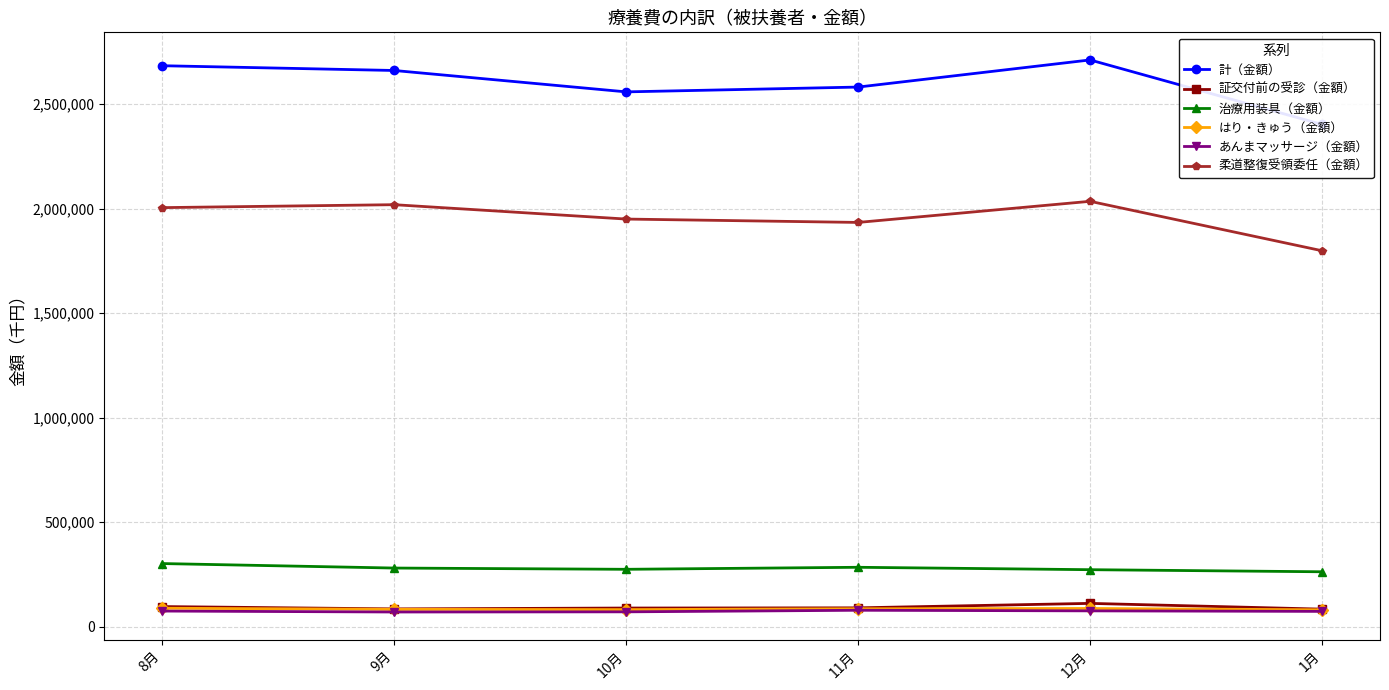

At how many categories does at least one series exceed 221398?

6